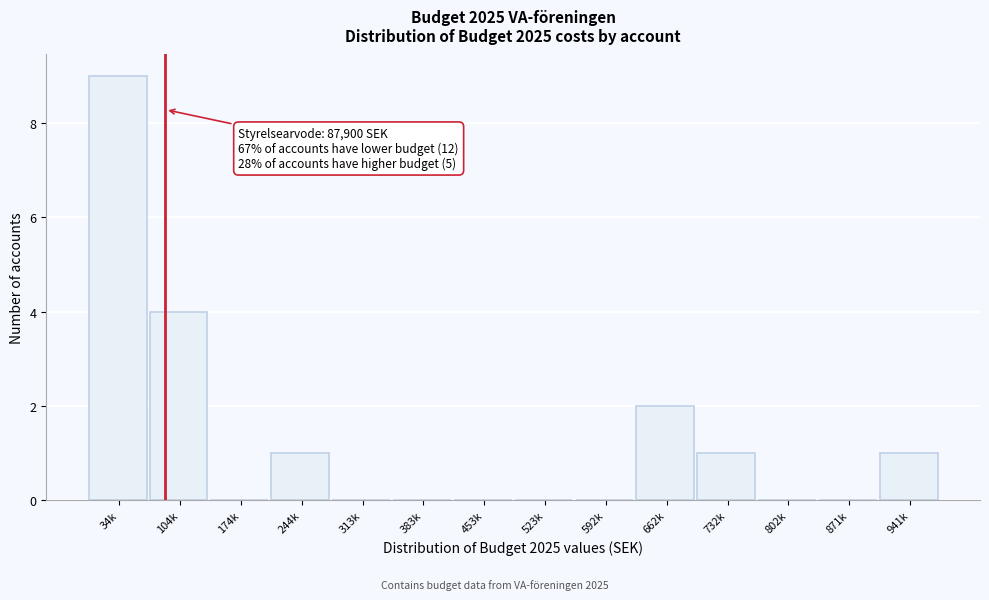

Reading left to right, extract all data points from this chart.

34k=9	104k=4	174k=0	244k=1	313k=0	383k=0	453k=0	523k=0	592k=0	662k=2	732k=1	802k=0	871k=0	941k=1